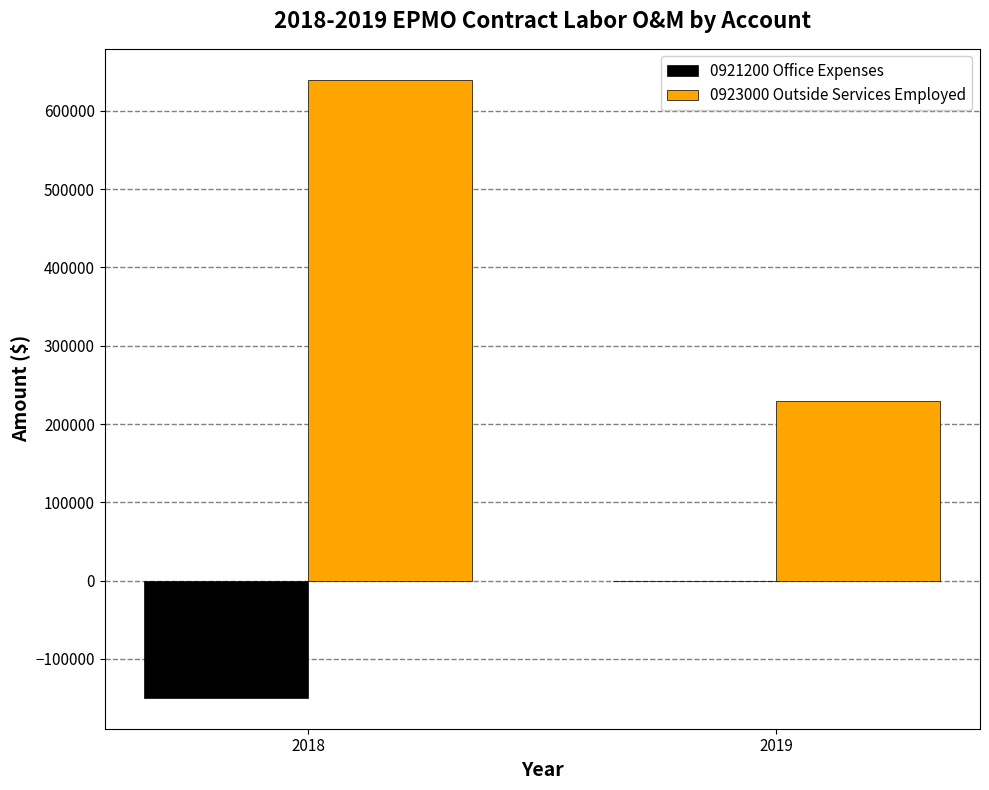

What is the maximum value shown in the chart?

639783.5